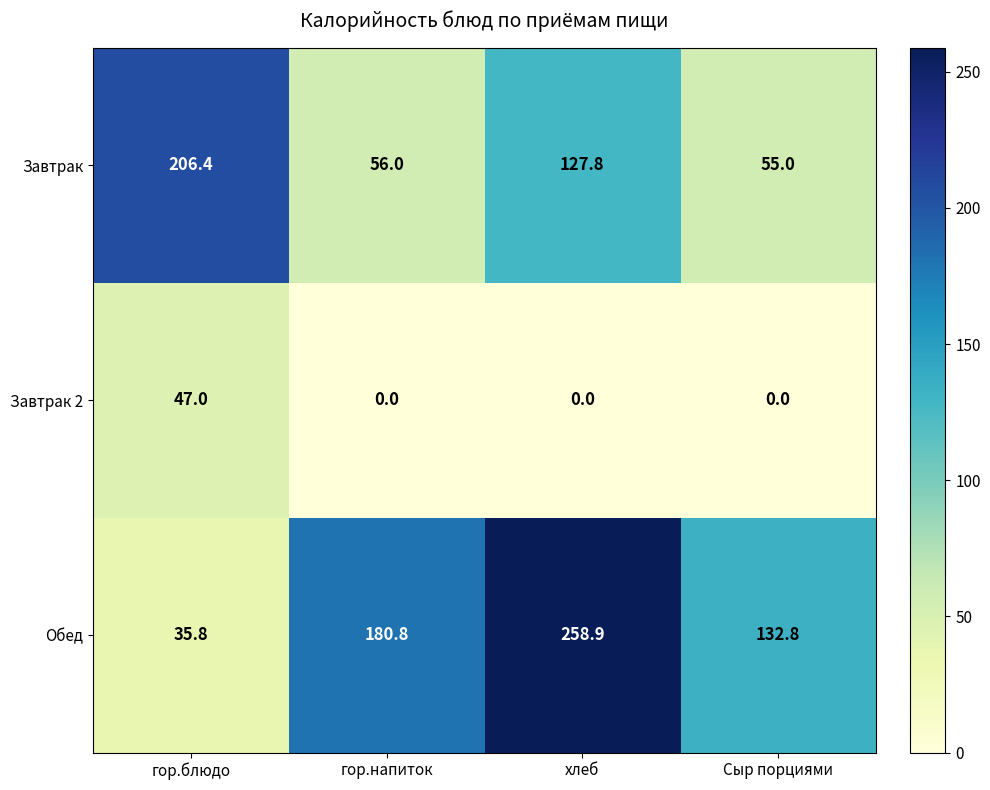

Is it true that Обед equals 195.5 at Сыр порциями?

False